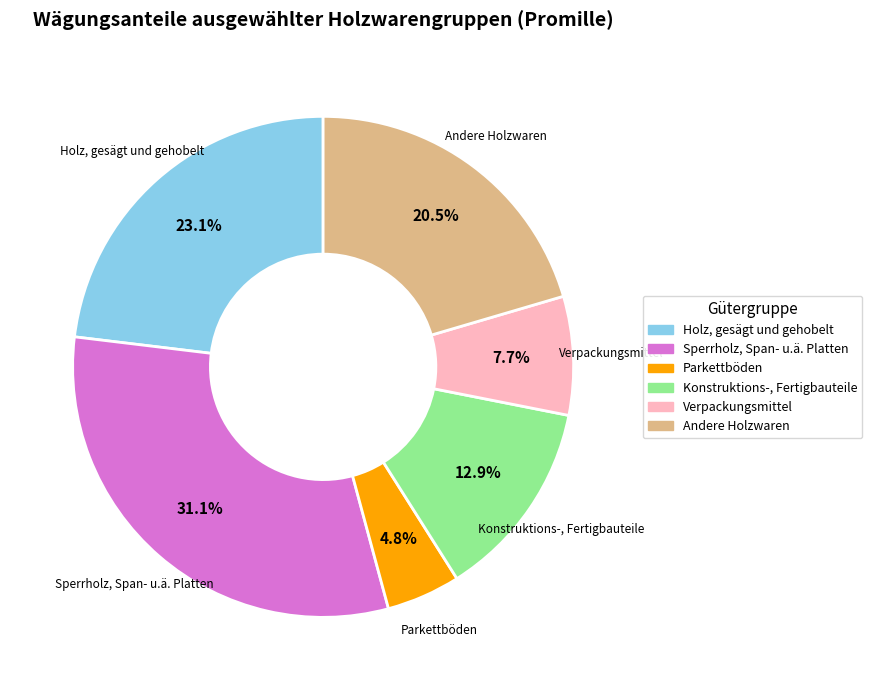

What is the ratio of the value at Sperrholz, Span- u.ä. Platten to the value at Holz, gesägt und gehobelt?

1.3